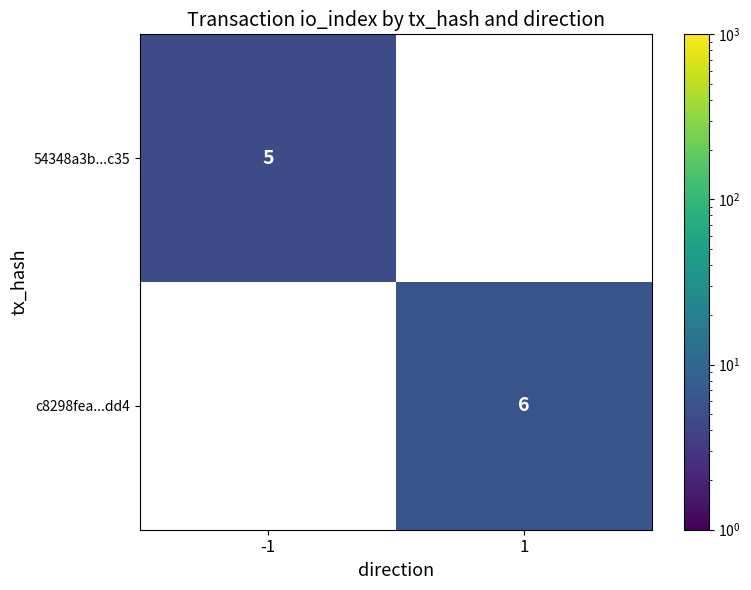

True or false: 54348a3b...c35 has a value of 5 at -1.

True